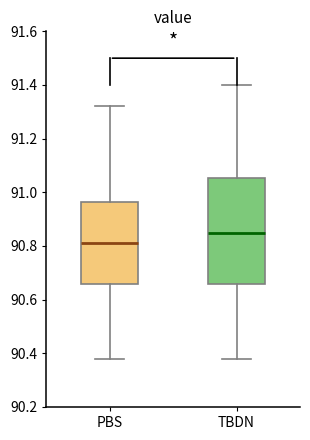

Reading left to right, transcribe this box plot: for each box, give where its median line is, the range the box spans, and where its two whiskers end, as read against the y-axis. The values are not printed on the chart, so give them approximately, as read against the axis.

PBS: median 90.82, box 90.66 to 90.96, whiskers 90.38 to 91.32
TBDN: median 90.86, box 90.66 to 91.06, whiskers 90.38 to 91.40